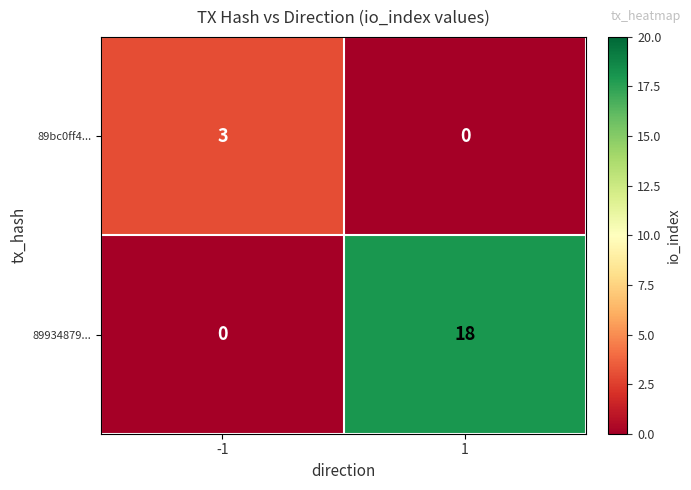

Reading left to right, what are all the values shown in this chart?

89bc0ff4...: -1=3	1=0
89934879...: -1=0	1=18